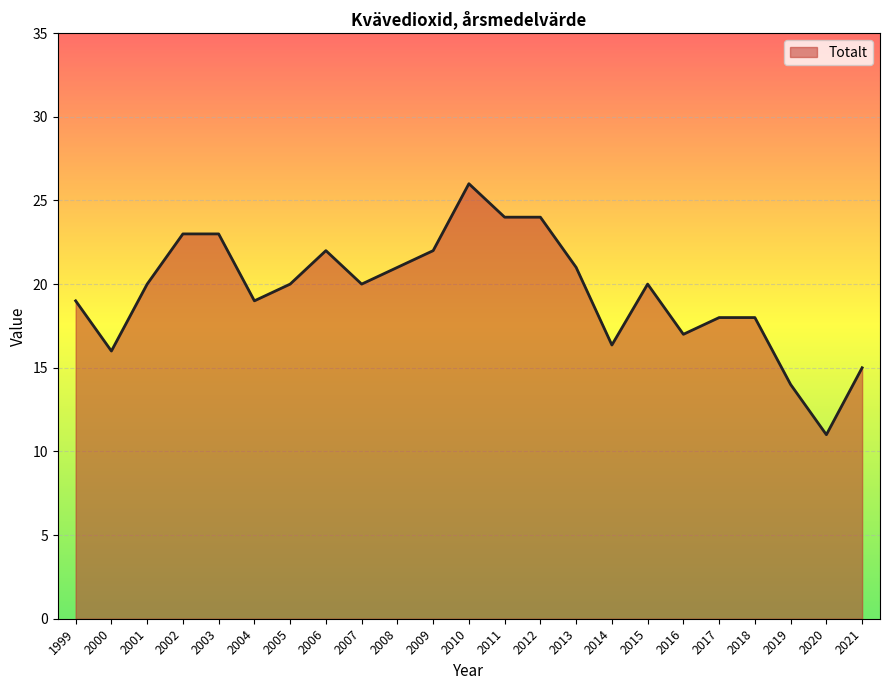

Does the chart display data point markers on the line(s)?

No